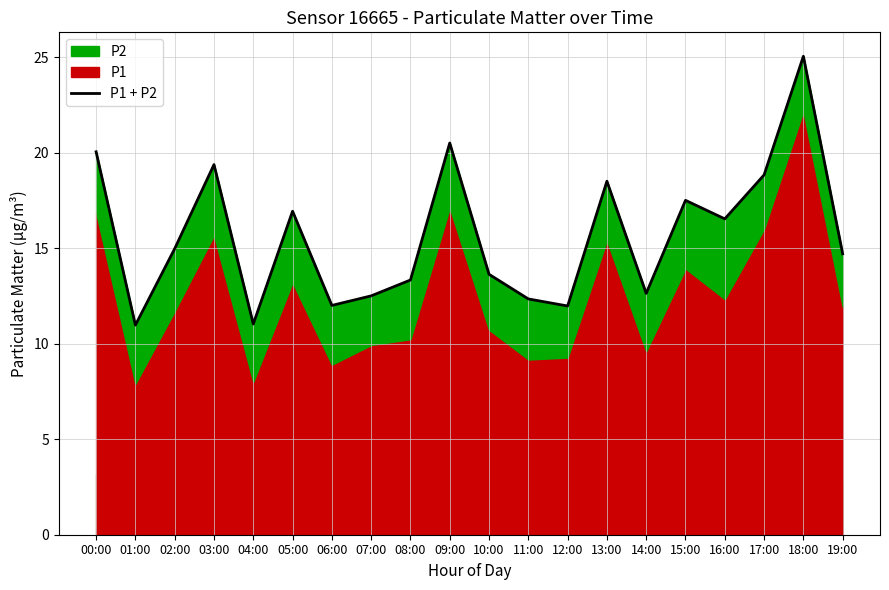

Which category has the lowest value across all series?

01:00